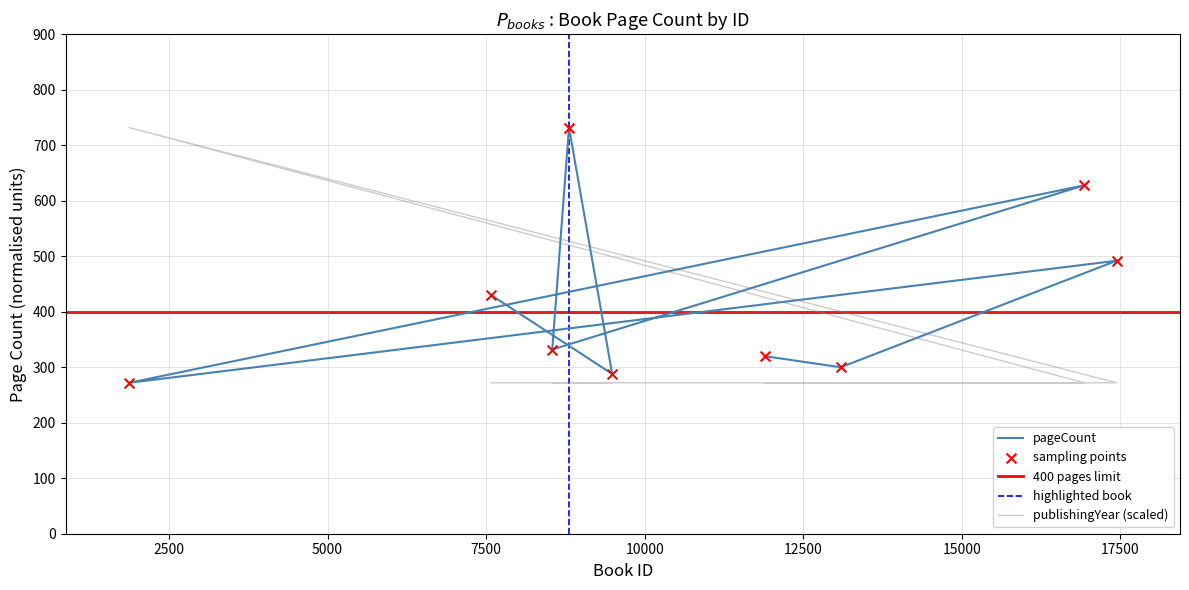

Which series contains the highest Y value?

pageCount